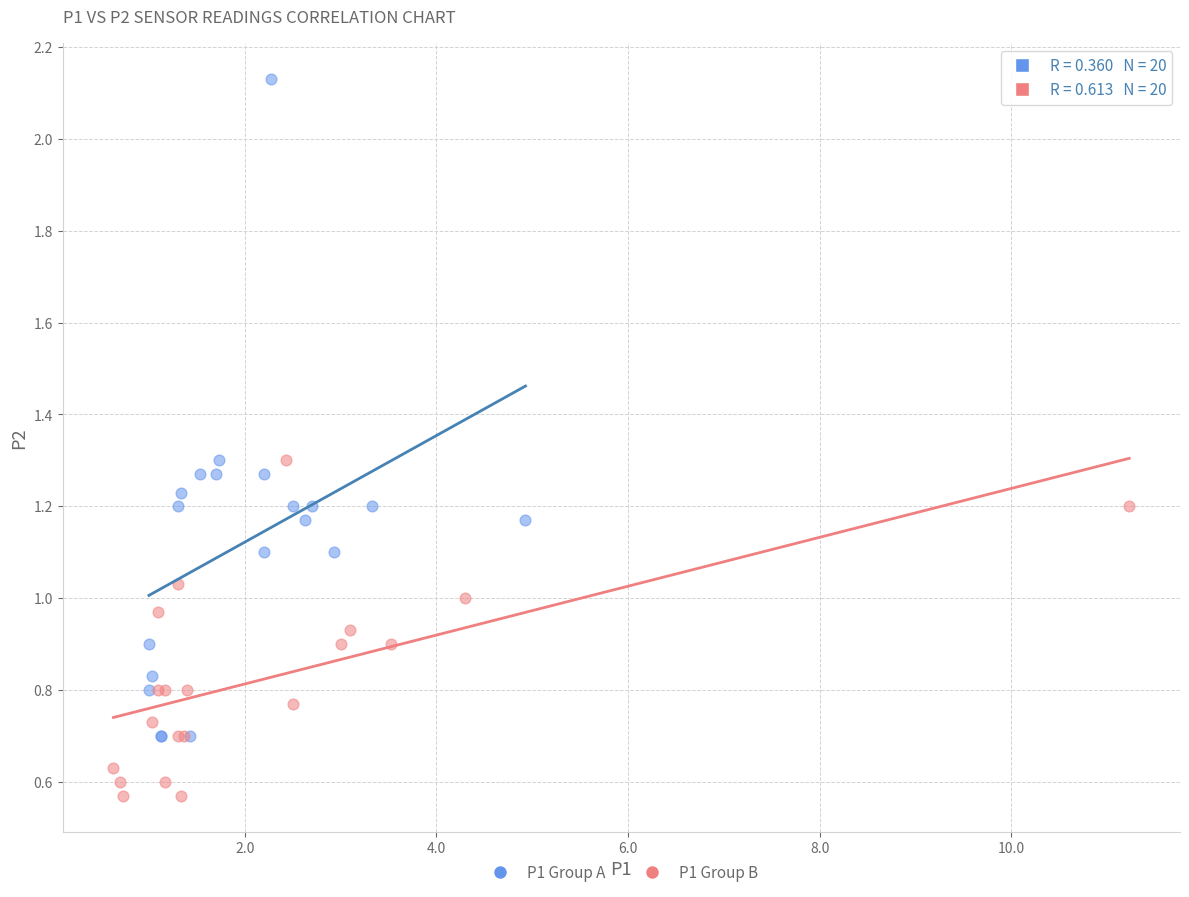

Which series contains the highest Y value?

P1 Group A